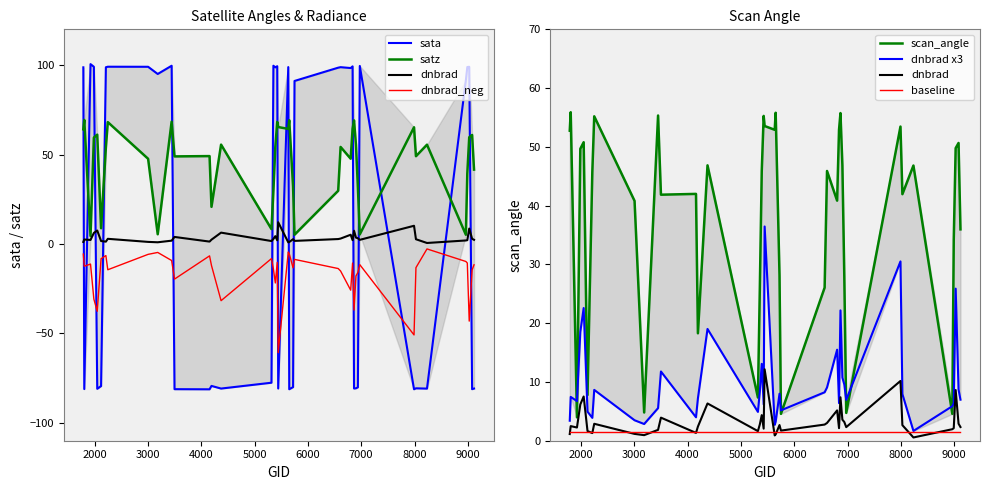

How many data points does each series have?

40